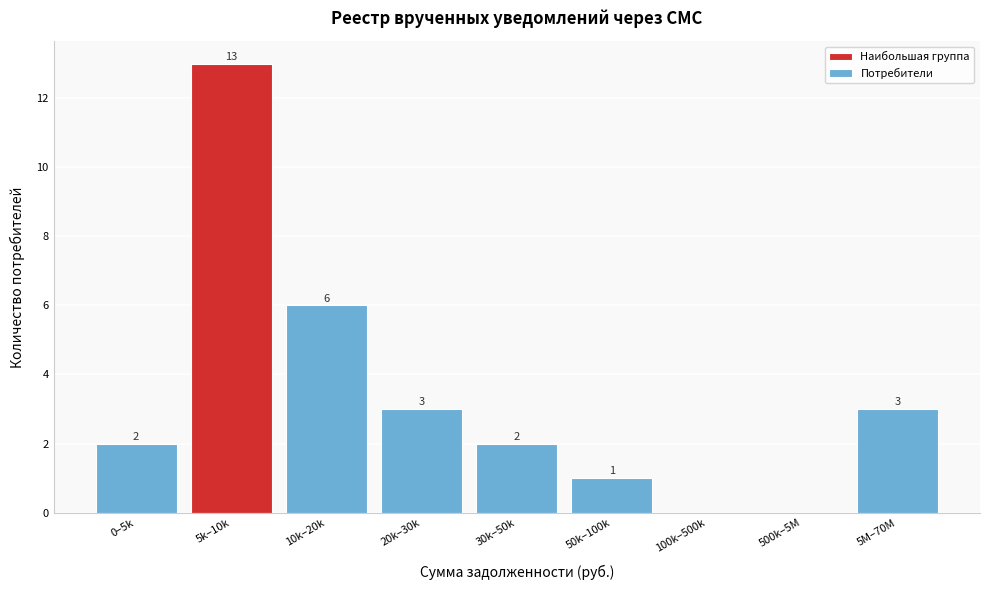

Reading left to right, transcribe all the data shown in this chart.

0–5k=2	5k–10k=13	10k–20k=6	20k–30k=3	30k–50k=2	50k–100k=1	100k–500k=0	500k–5M=0	5M–70M=3